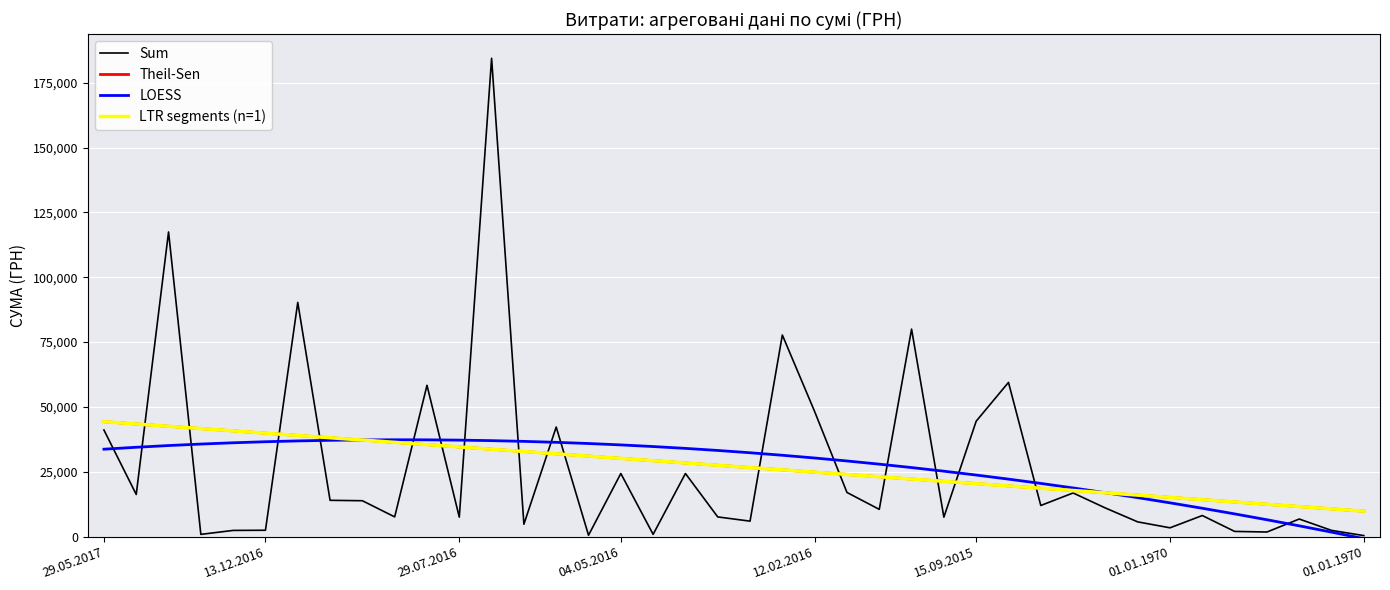

Is this an area chart (filled region under the line)?

No